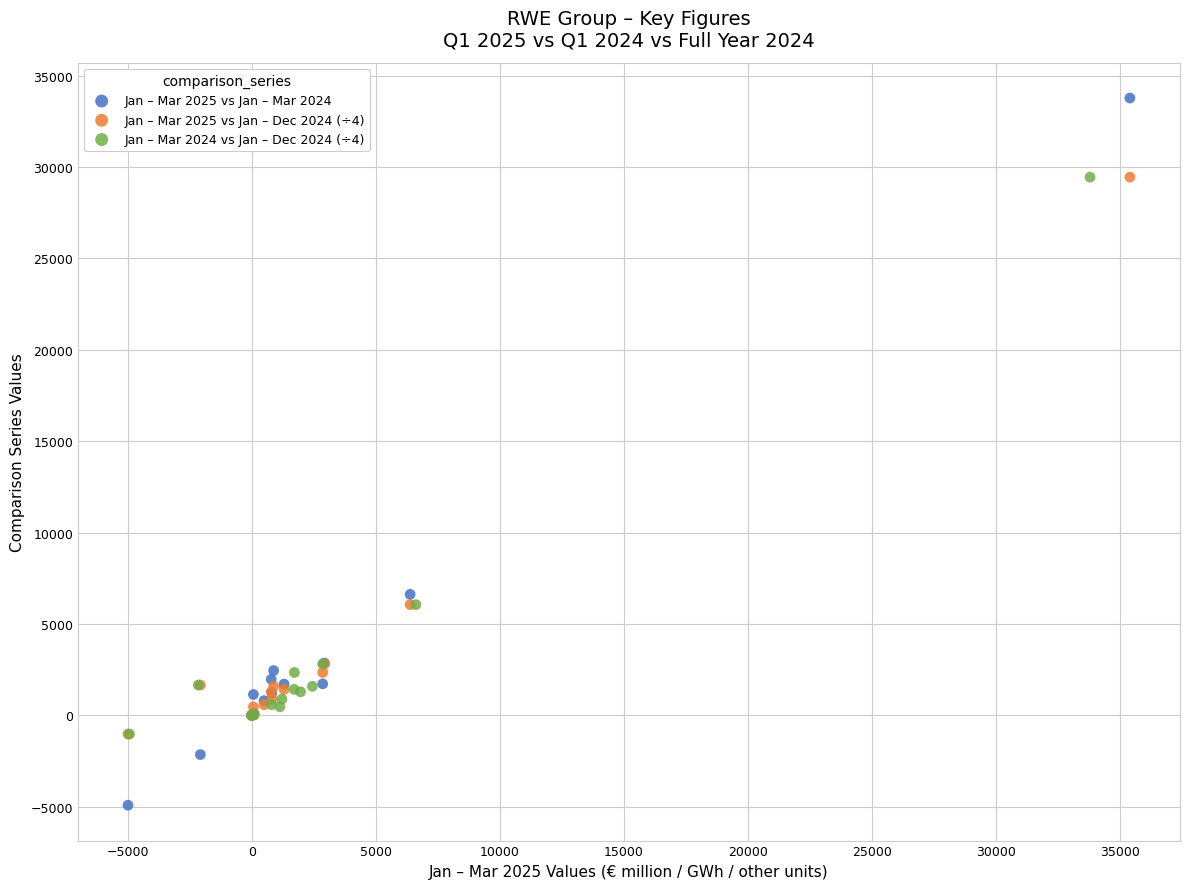

Which series contains the highest Y value?

Jan – Mar 2025 vs Jan – Mar 2024